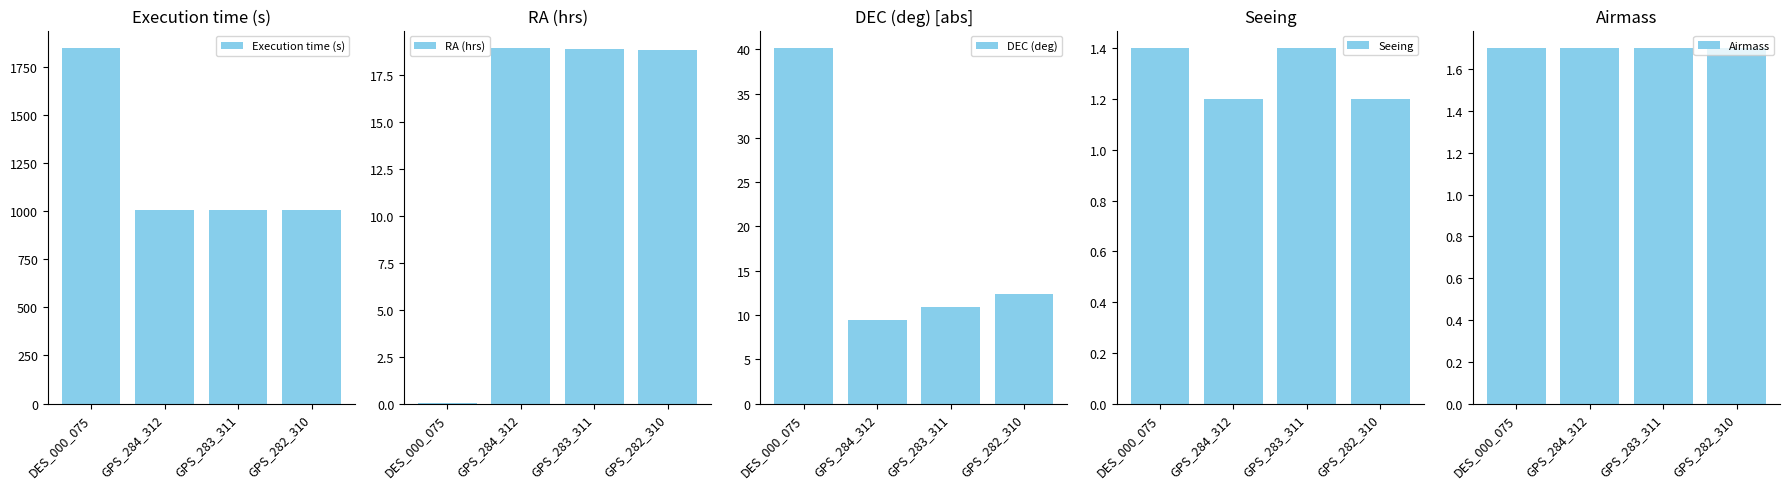

What is the approximate value of Seeing at GPS_283_311?

1.4